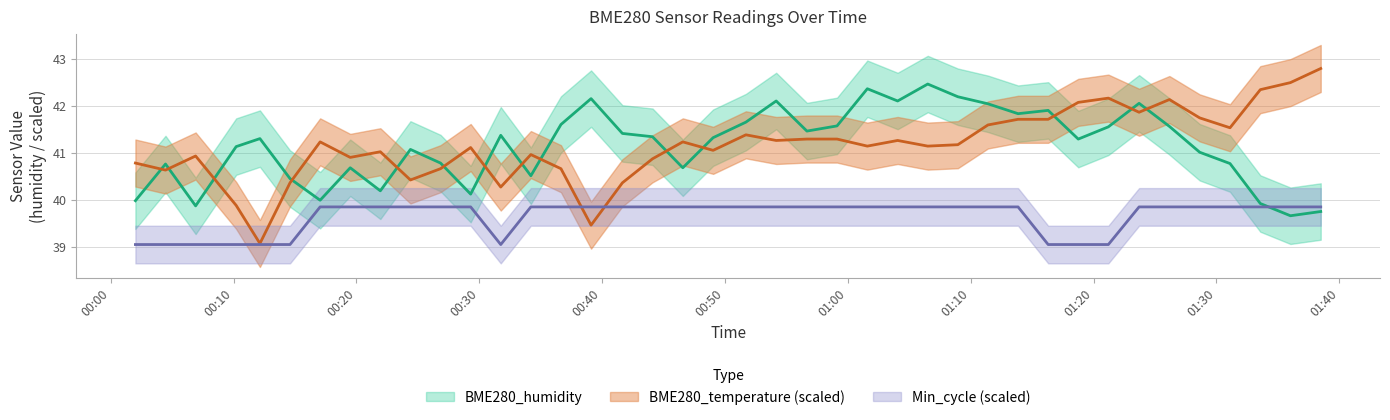

How many interior local valleys does the BME280_humidity series have?

11